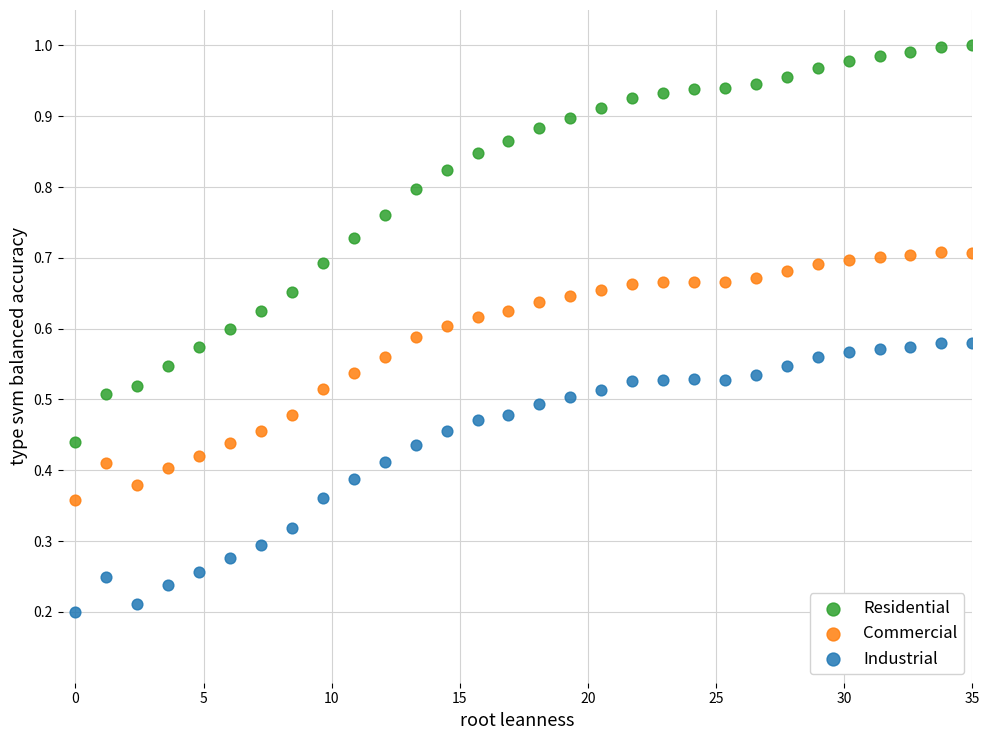

What is the X range (max minus min) for the scatter plot?

35.0